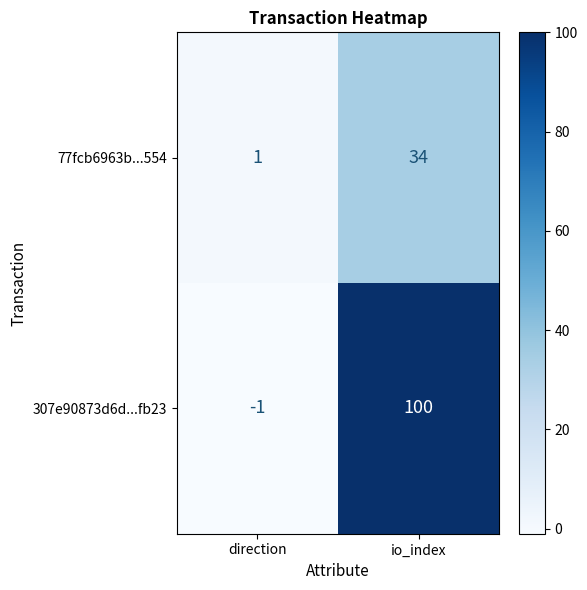

At direction, list the series in order from smallest to largest.

307e90873d6d...fb23, 77fcb6963b...554